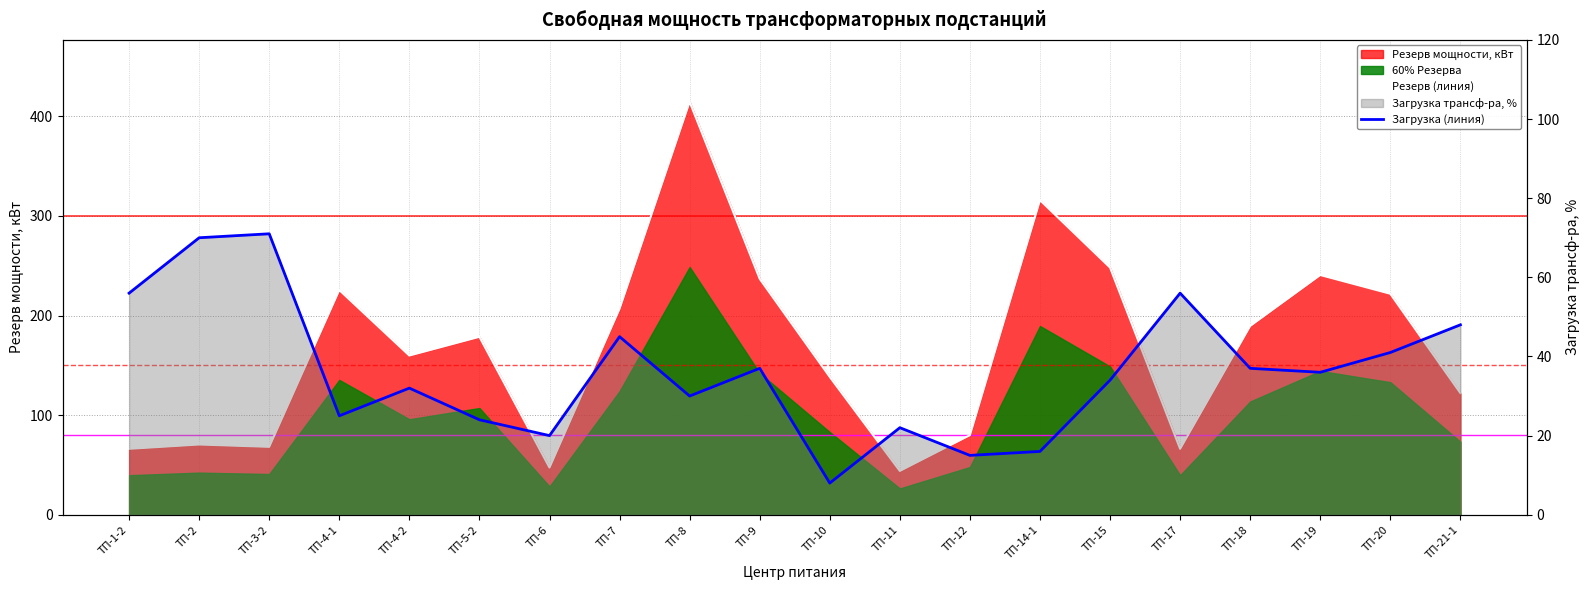

Which series has the widest spread of values?

Резерв (линия)